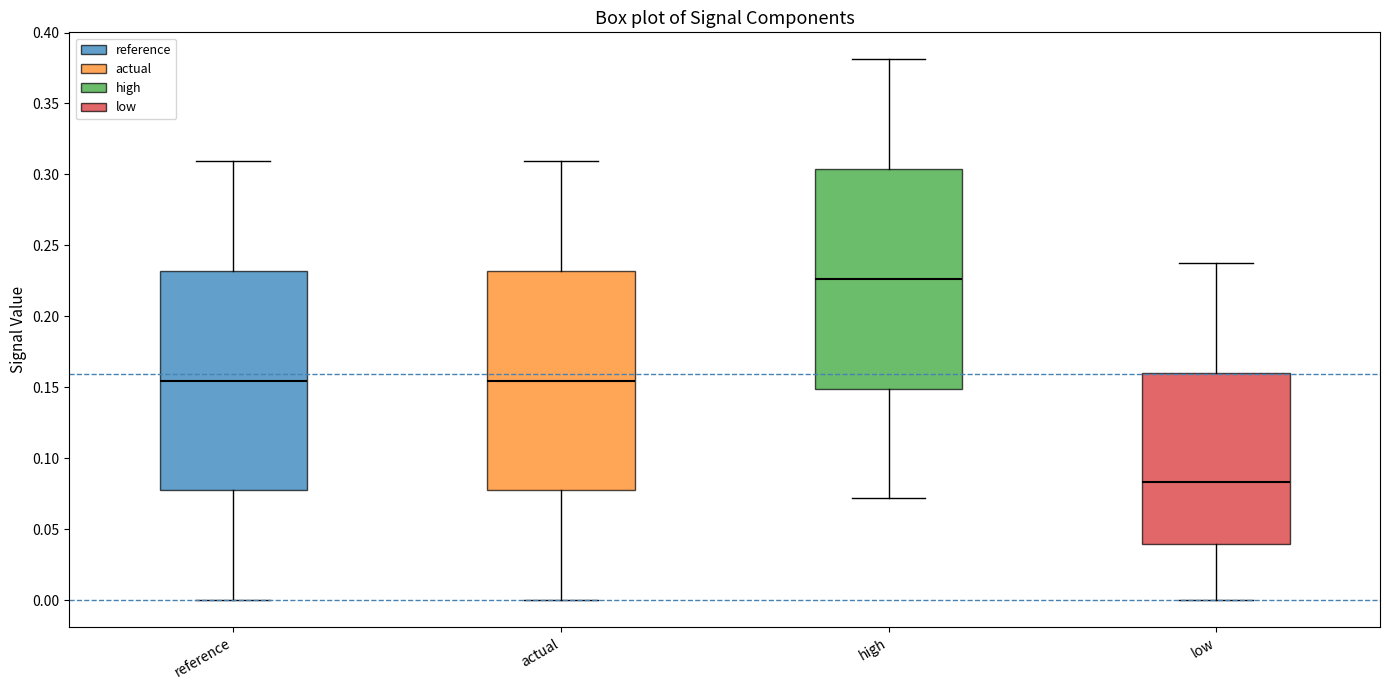

Reading left to right, transcribe this box plot: for each box, give where its median line is, the range the box spans, and where its two whiskers end, as read against the y-axis. The values are not printed on the chart, so give them approximately, as read against the axis.

reference: median 0.155, box 0.075 to 0.230, whiskers 0.000 to 0.310
actual: median 0.155, box 0.075 to 0.230, whiskers 0.000 to 0.310
high: median 0.225, box 0.150 to 0.305, whiskers 0.070 to 0.380
low: median 0.085, box 0.040 to 0.160, whiskers 0.000 to 0.240